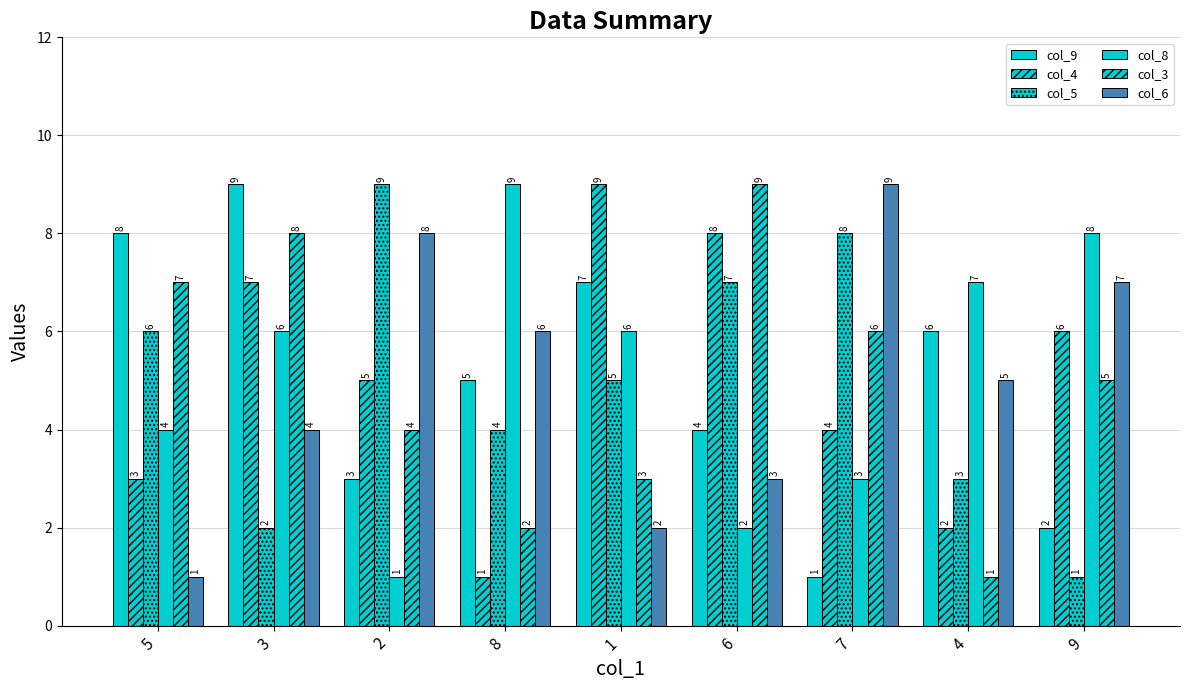

Reading right to left, list all the values displayed in this chart.

col_9: 2	6	1	4	7	5	3	9	8
col_4: 6	2	4	8	9	1	5	7	3
col_5: 1	3	8	7	5	4	9	2	6
col_8: 8	7	3	2	6	9	1	6	4
col_3: 5	1	6	9	3	2	4	8	7
col_6: 7	5	9	3	2	6	8	4	1